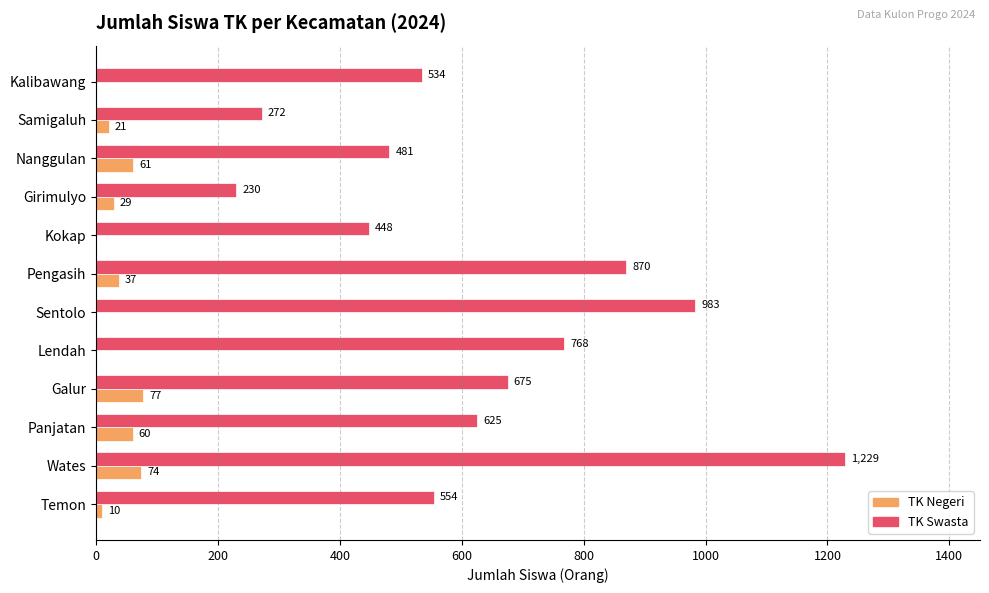

What is the sum of the TK Negeri values at Nanggulan and Girimulyo?

90